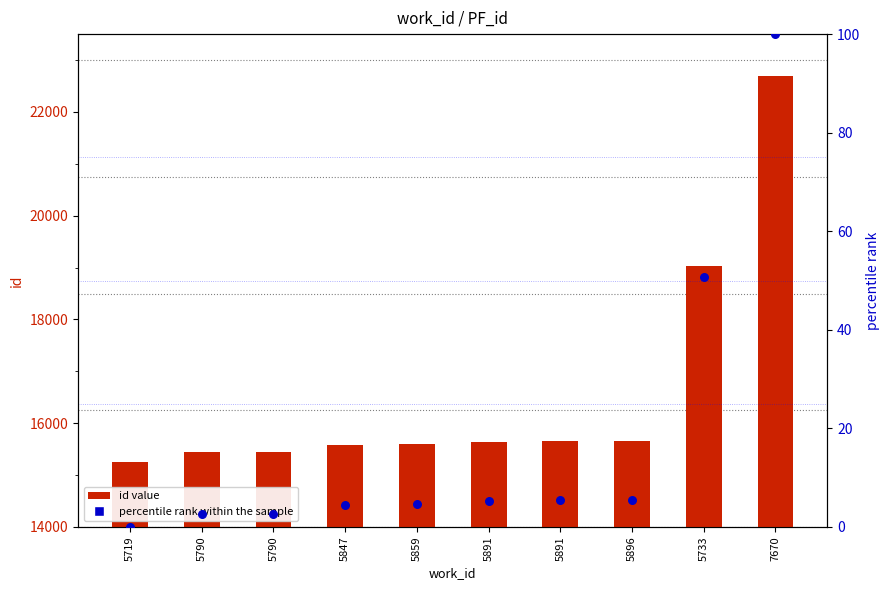

Which series reaches the minimum Y coordinate?

percentile rank within the sample